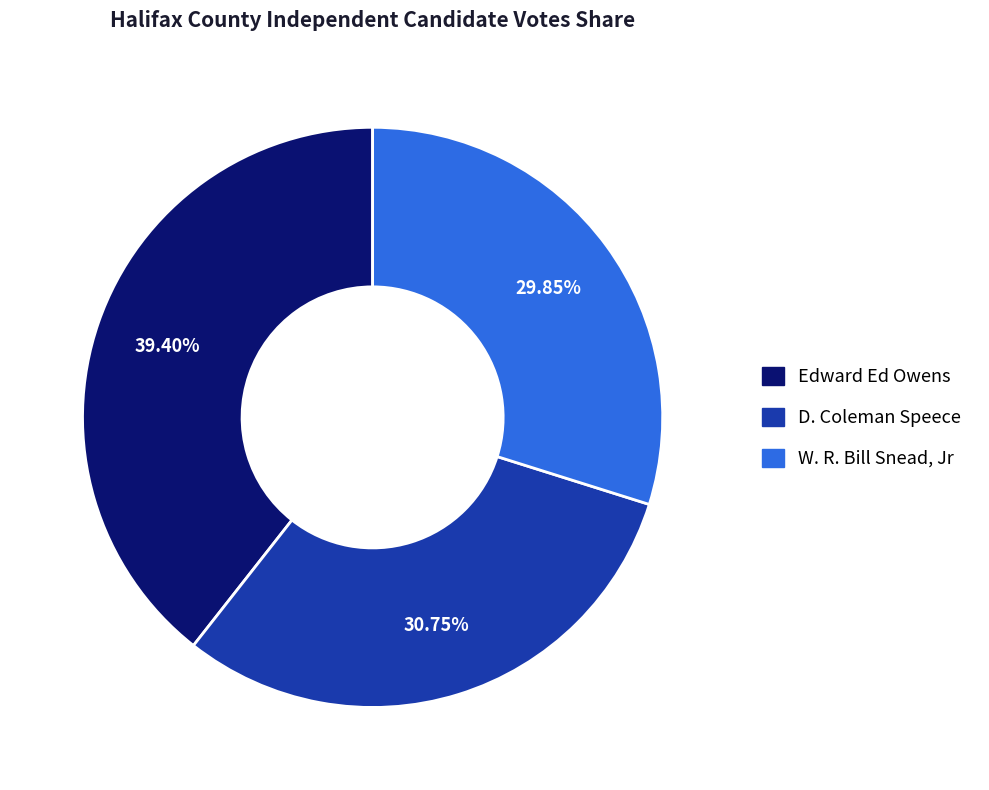

How many slices are in this pie chart?

3